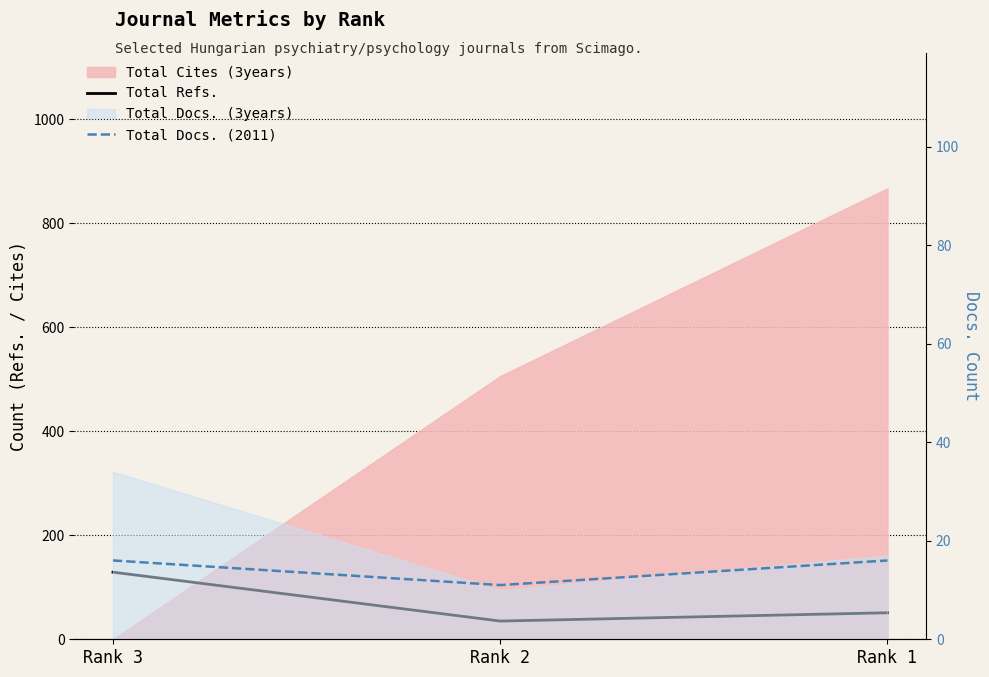

At Rank 2, list the series in order from smallest to largest.

Total Docs. (2011), Total Refs.